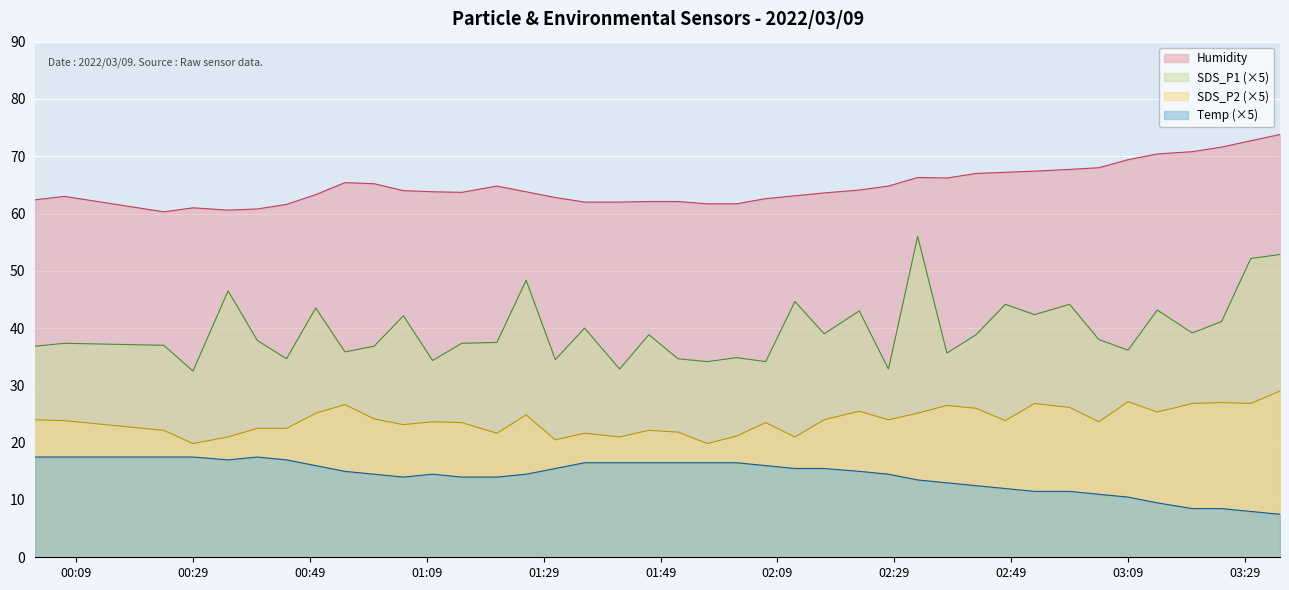

At which category is the sum across all series the highest?

2022/03/09 03:35